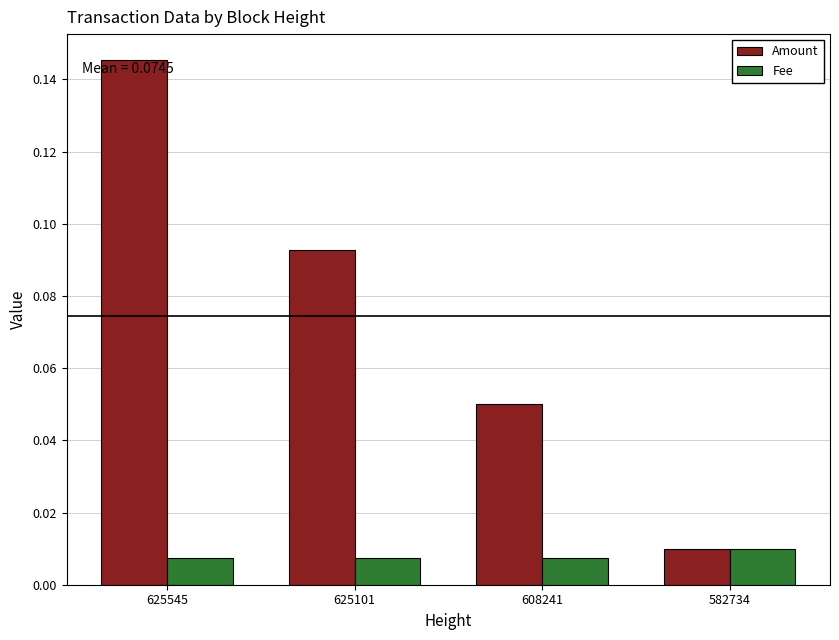

At how many categories does at least one series exceed 0?

4